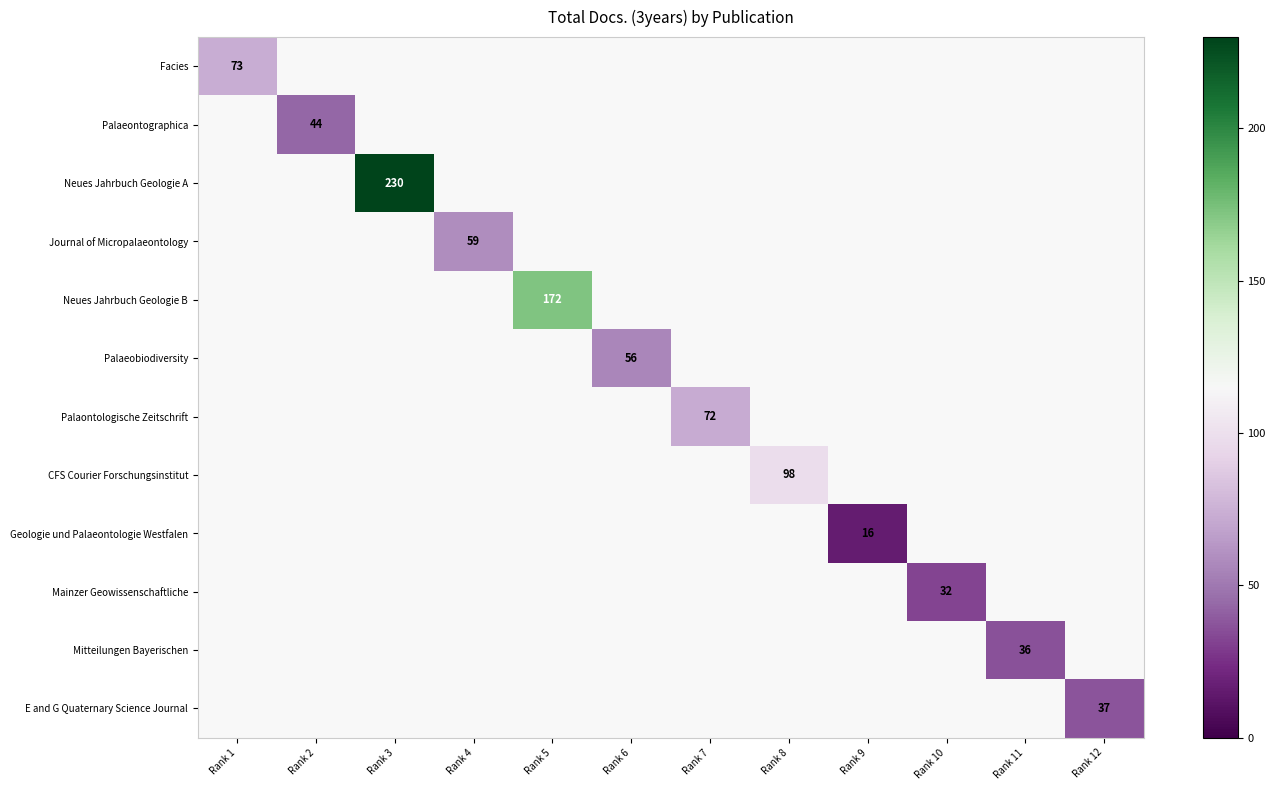

The Palaeontographica series shows 24.9 at Rank 2. True or false?

False